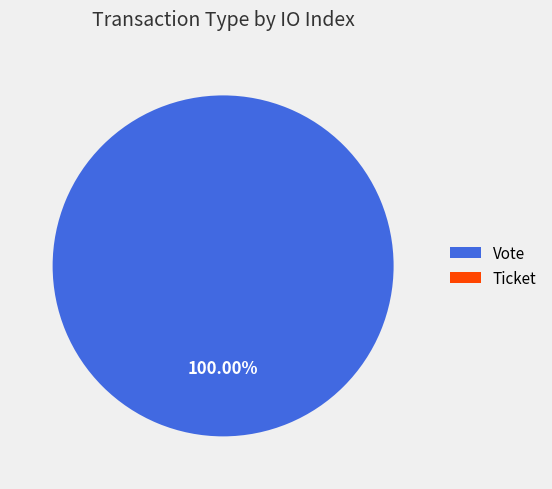

Between Vote and Ticket, which is larger?

Vote